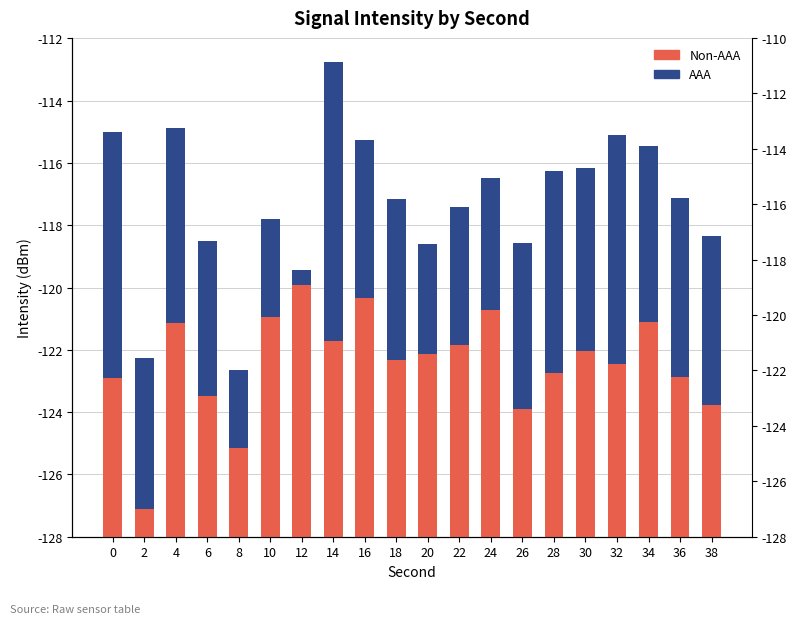

What is the total value across all series at 18?

10.8